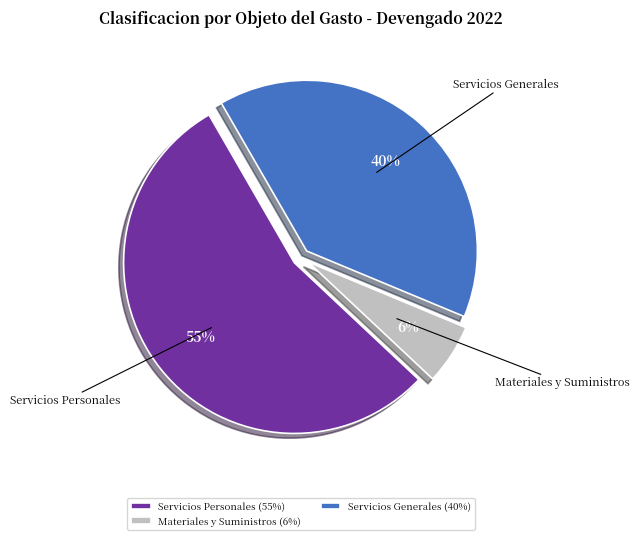

What is the majority slice?

Servicios Personales